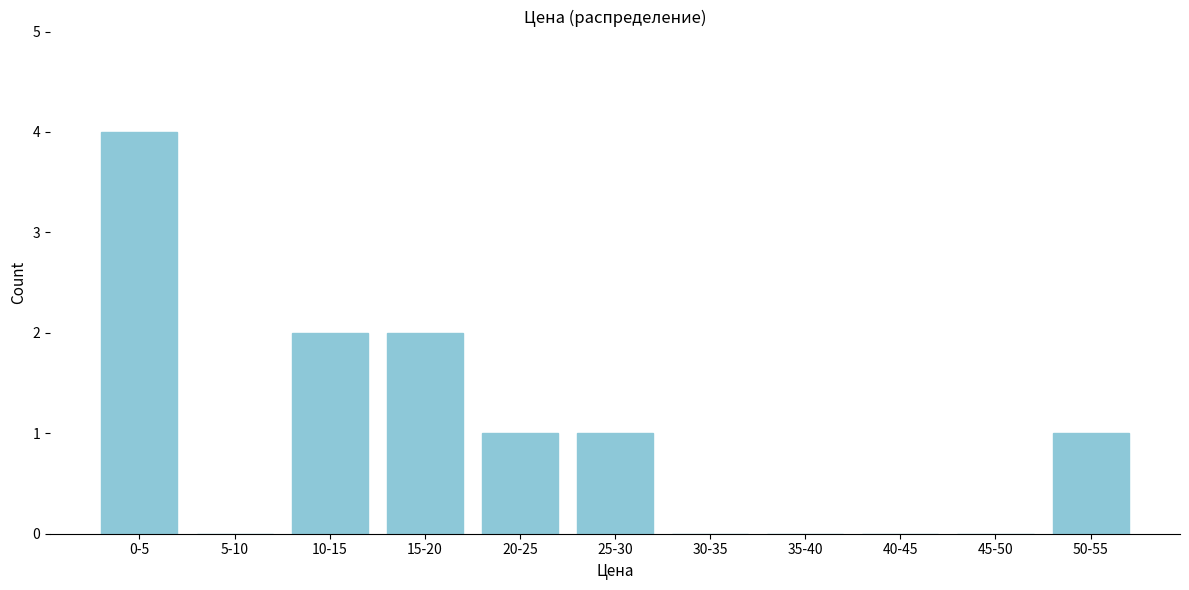

Reading left to right, extract all data points from this chart.

0-5=4	5-10=0	10-15=2	15-20=2	20-25=1	25-30=1	30-35=0	35-40=0	40-45=0	45-50=0	50-55=1